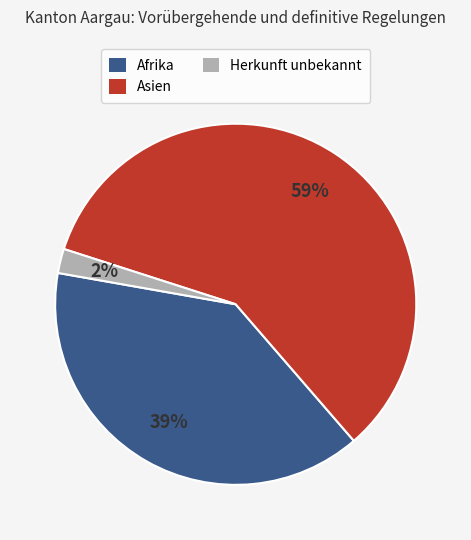

To the nearest percent, what is the average slice percentage?

33%